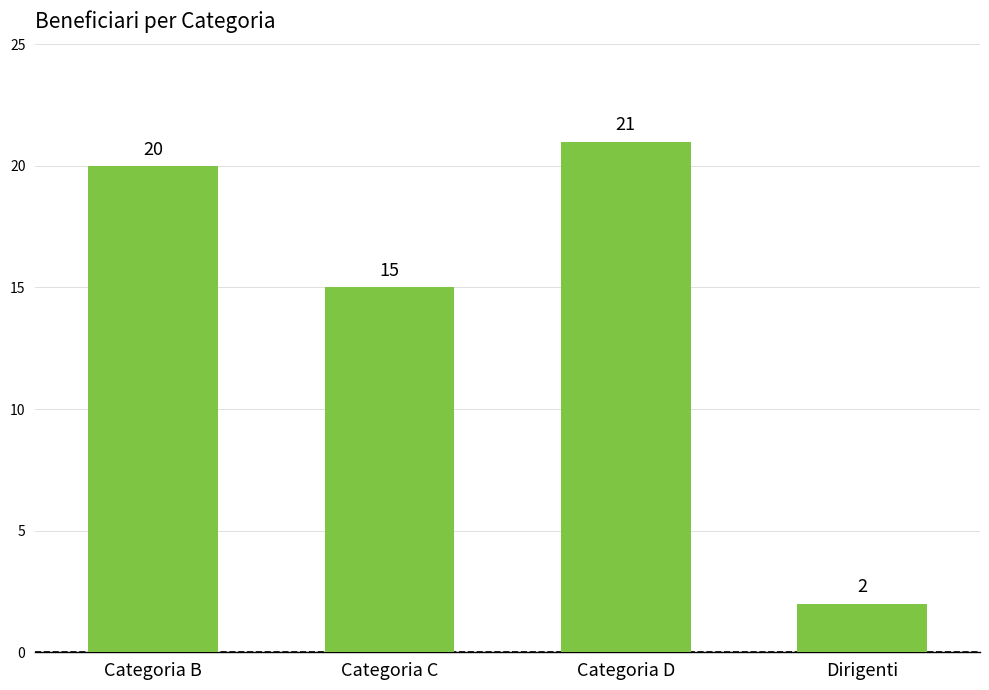

Rank the categories by value from highest to lowest.

Categoria D, Categoria B, Categoria C, Dirigenti